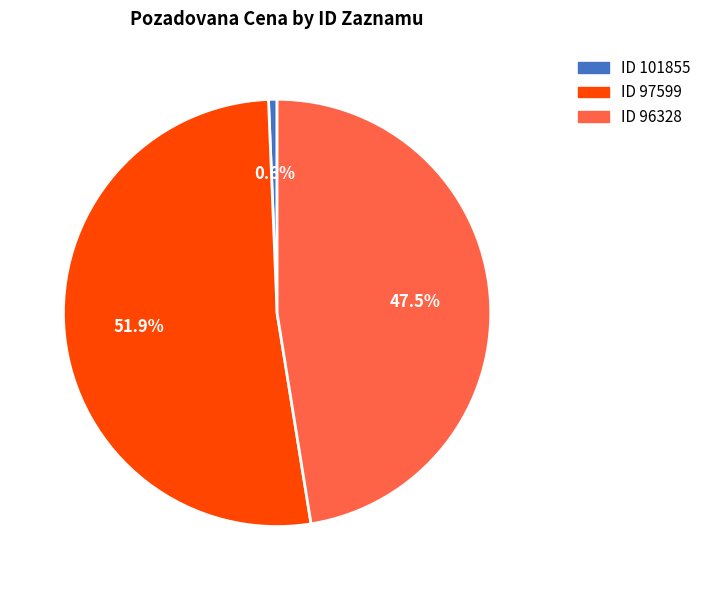

Which category has the smallest portion of the pie?

ID 101855